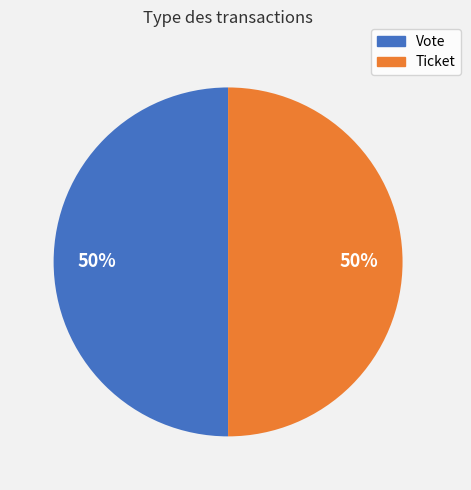

To the nearest percent, what percentage of the pie is Vote?

50%